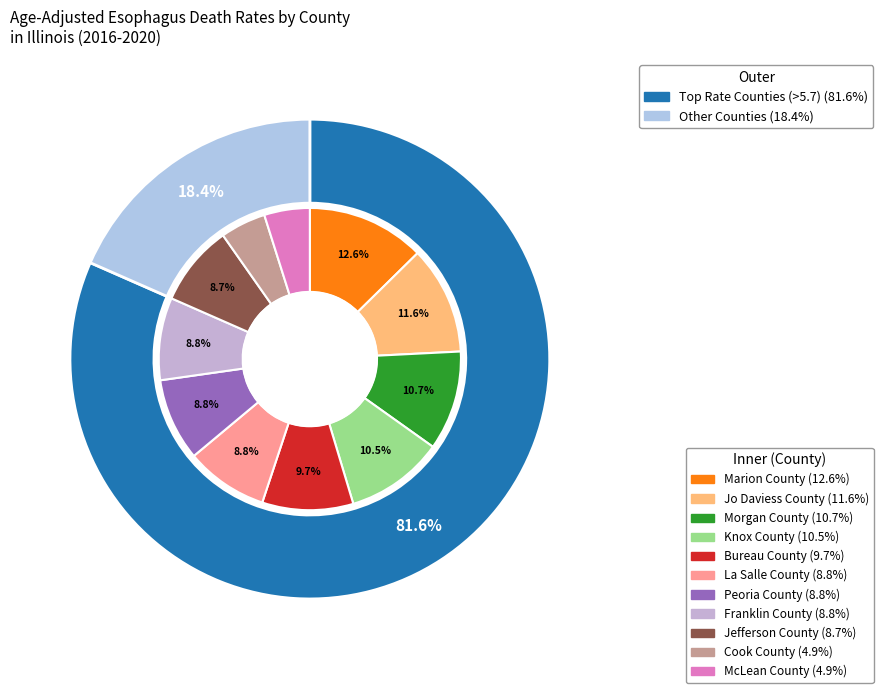

How many slices are in this pie chart?

11